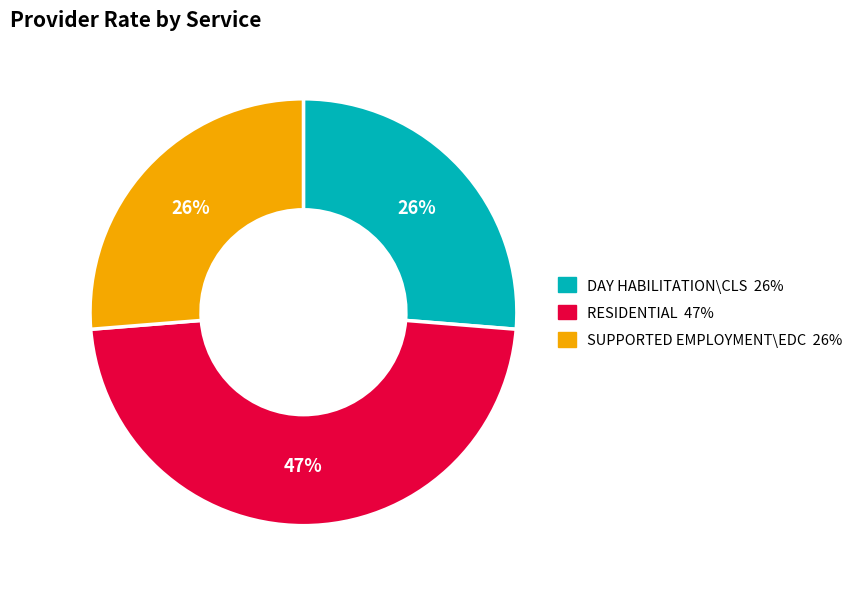

The SUPPORTED EMPLOYMENT\EDC slice represents 32% of the pie. True or false?

False